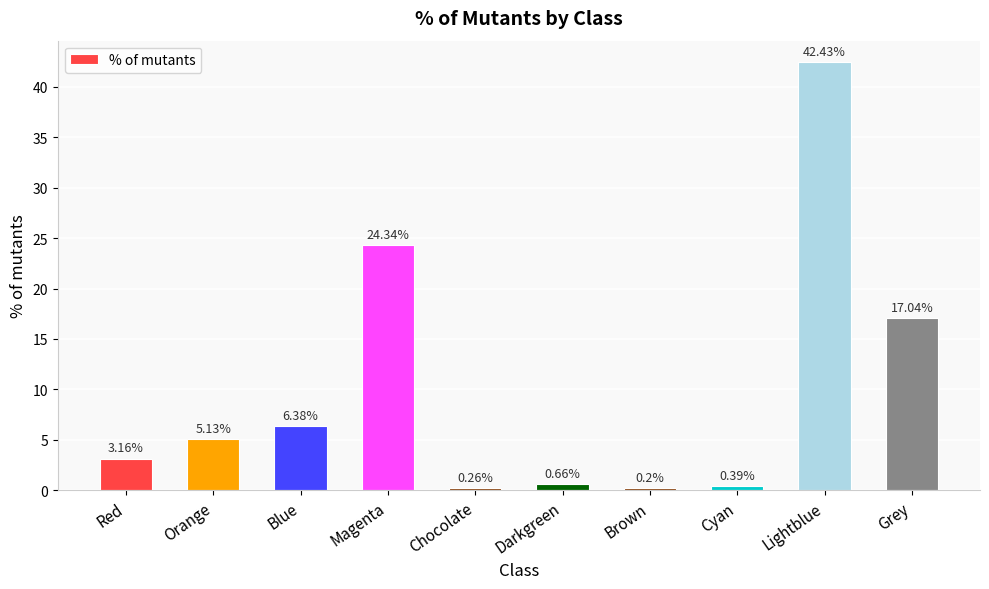

Are the bars horizontal?

No